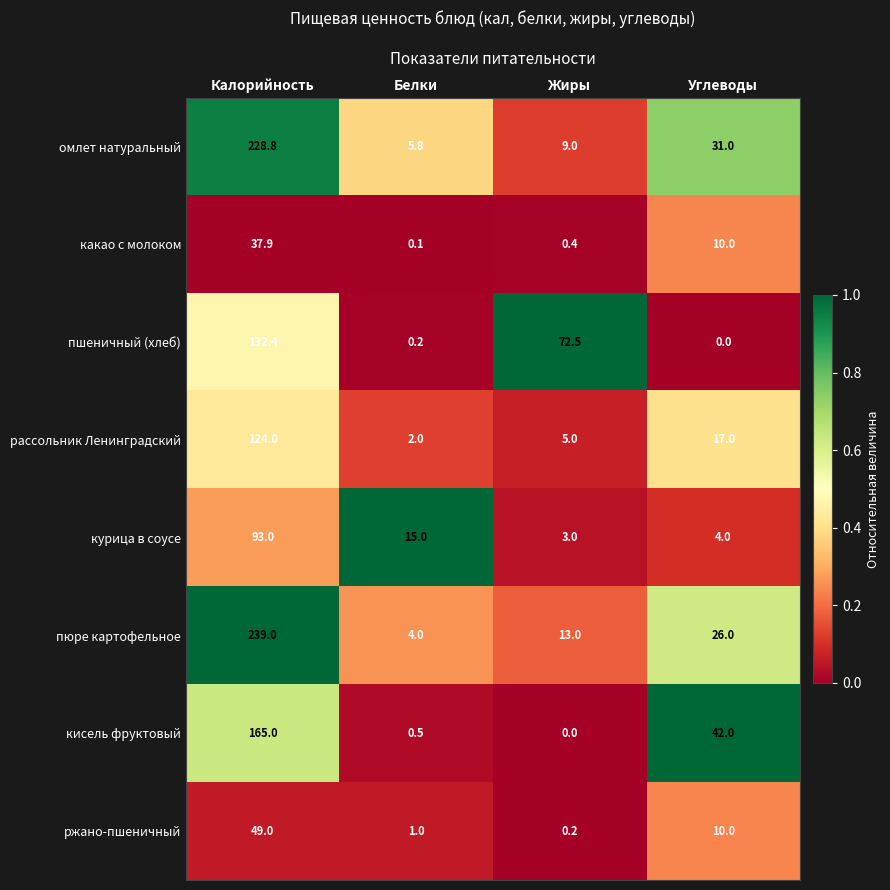

What is the difference between the maximum and minimum values in the какао с молоком series?

37.8